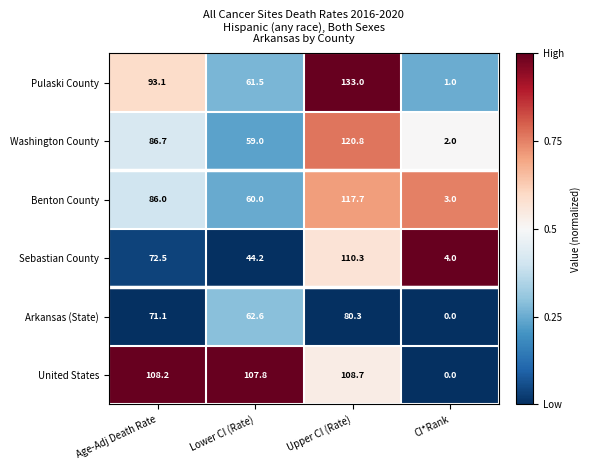

Is it true that Pulaski County equals 0.4 at CI*Rank?

False